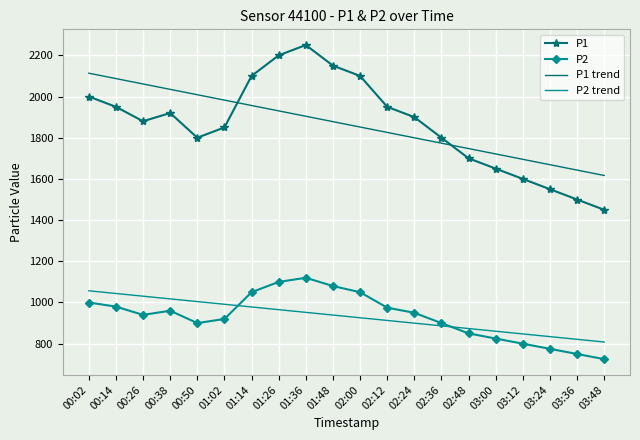

True or false: P1 trend and P2 intersect in this chart.

False